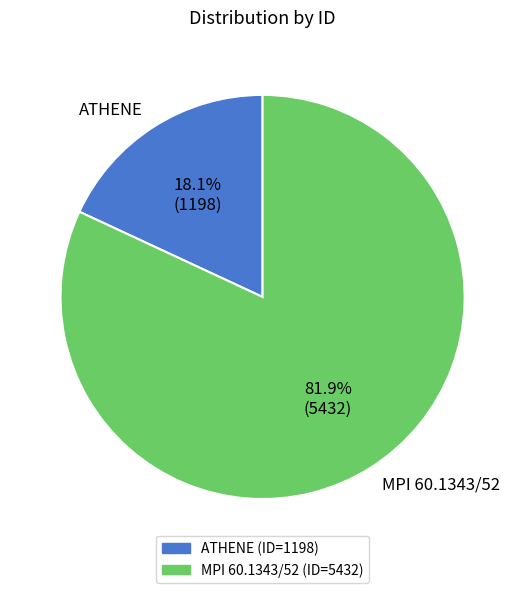

To the nearest percent, what is the combined percentage of MPI 60.1343/52 and ATHENE?

100%